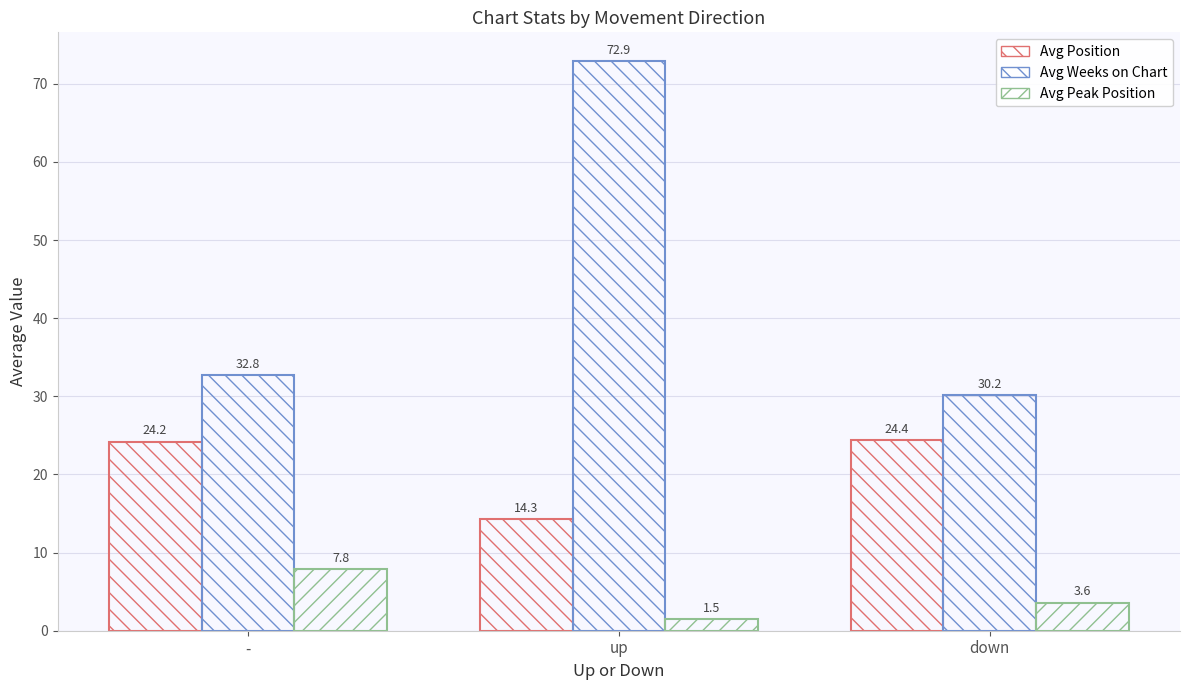

List the series in order of their peak value, lowest first.

Avg Peak Position, Avg Position, Avg Weeks on Chart